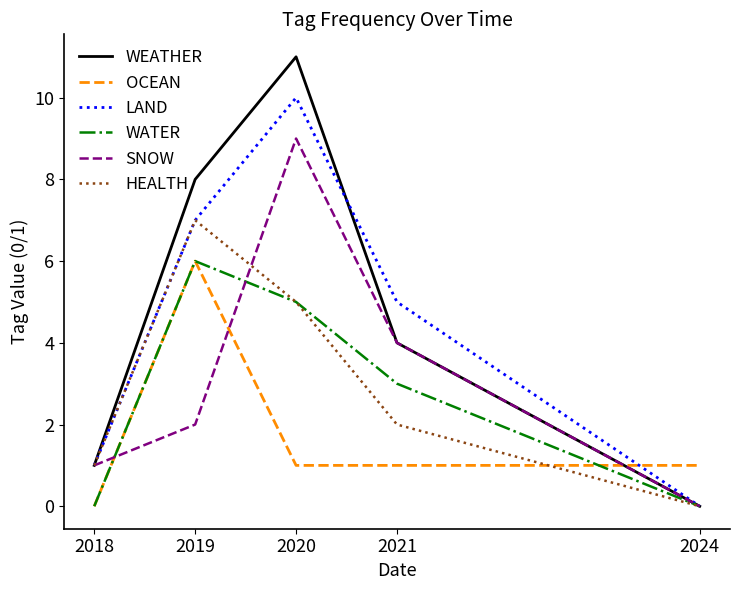

Which series has the largest total across all categories?

WEATHER